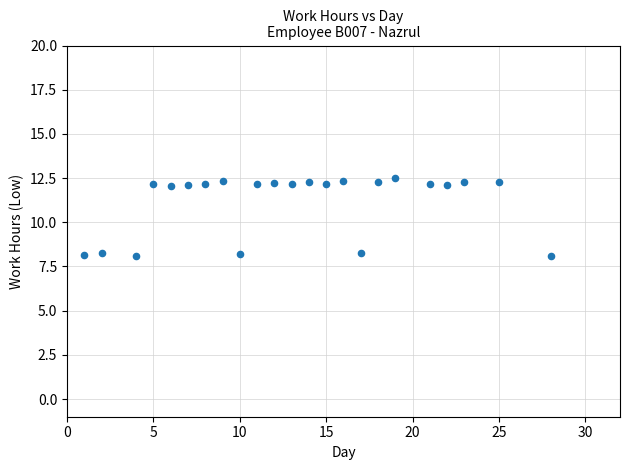

What is the range of Y values (max minus min)?

4.4